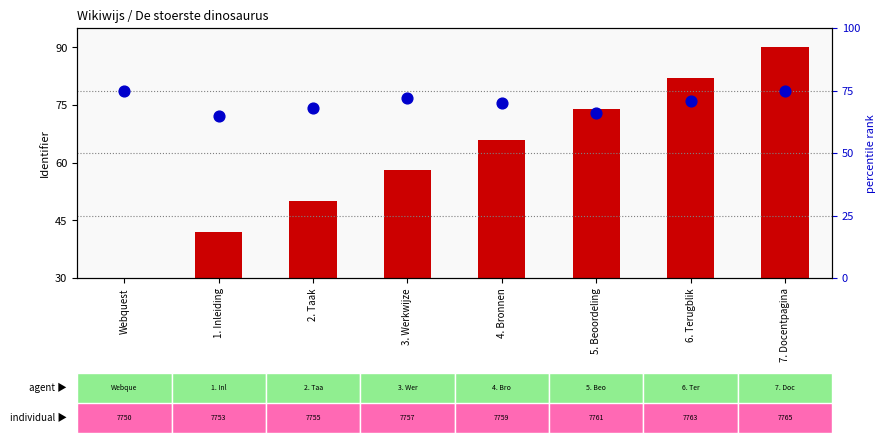

Which series contains the lowest Y value?

count